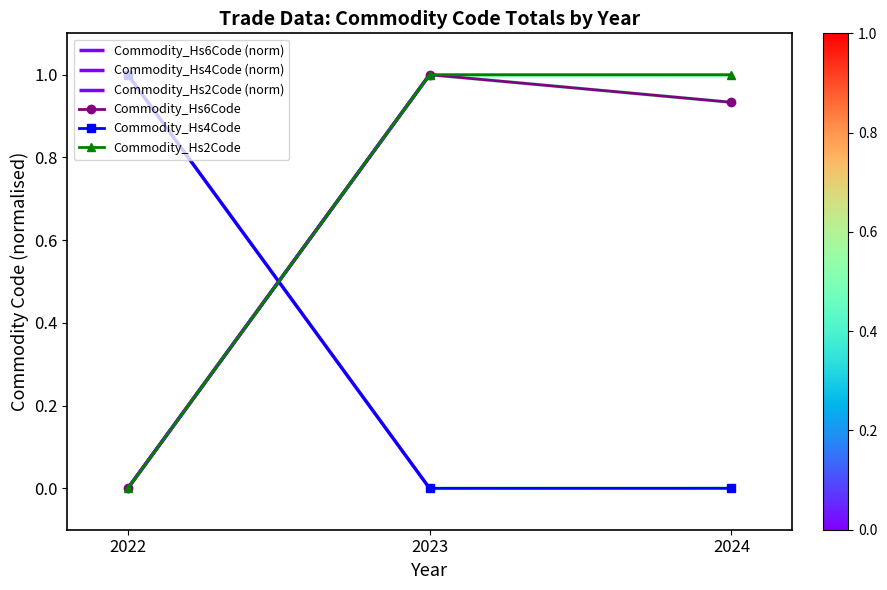

Which category has the lowest value across all series?

2022